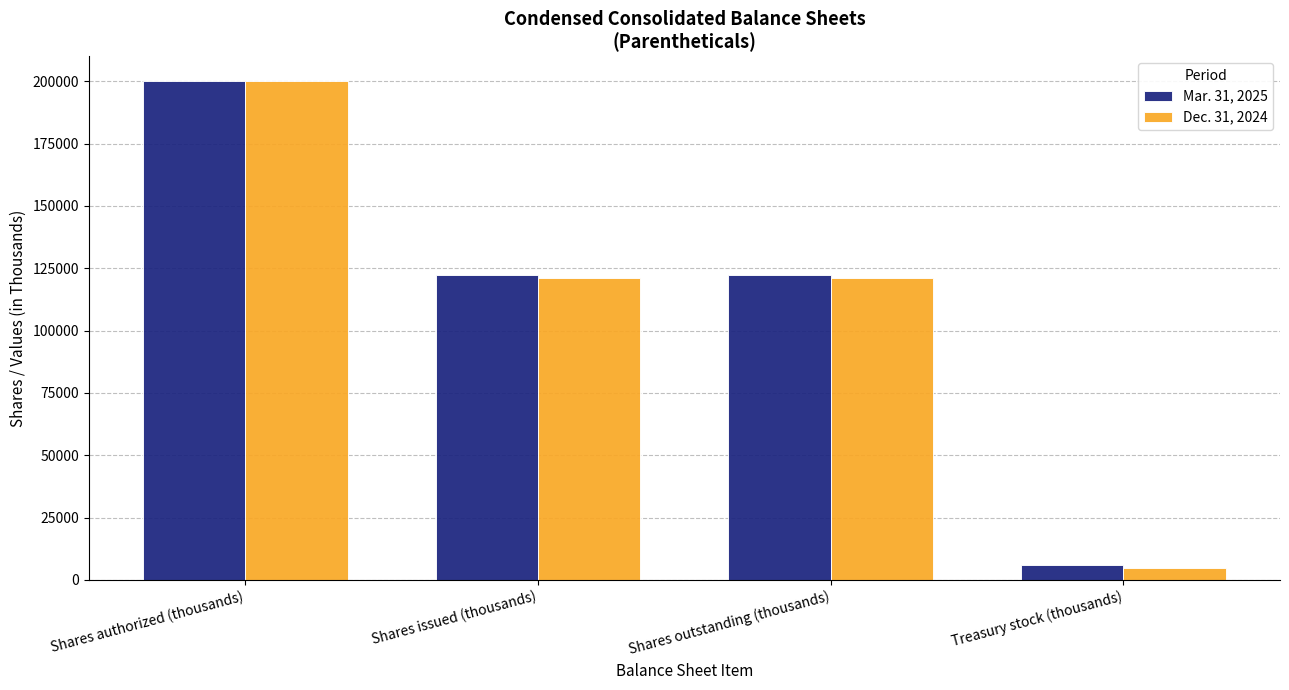

What is the value of the Dec. 31, 2024 bar at the 2nd from the left?

121091